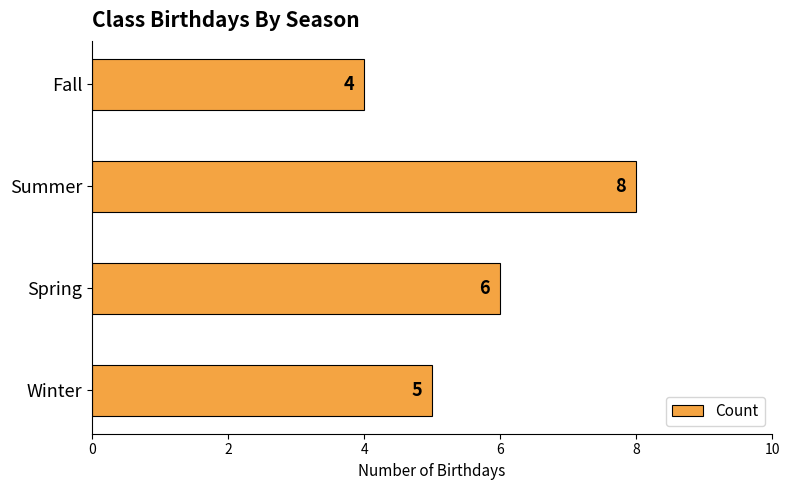

What is the change in value from Winter to Spring?

+1